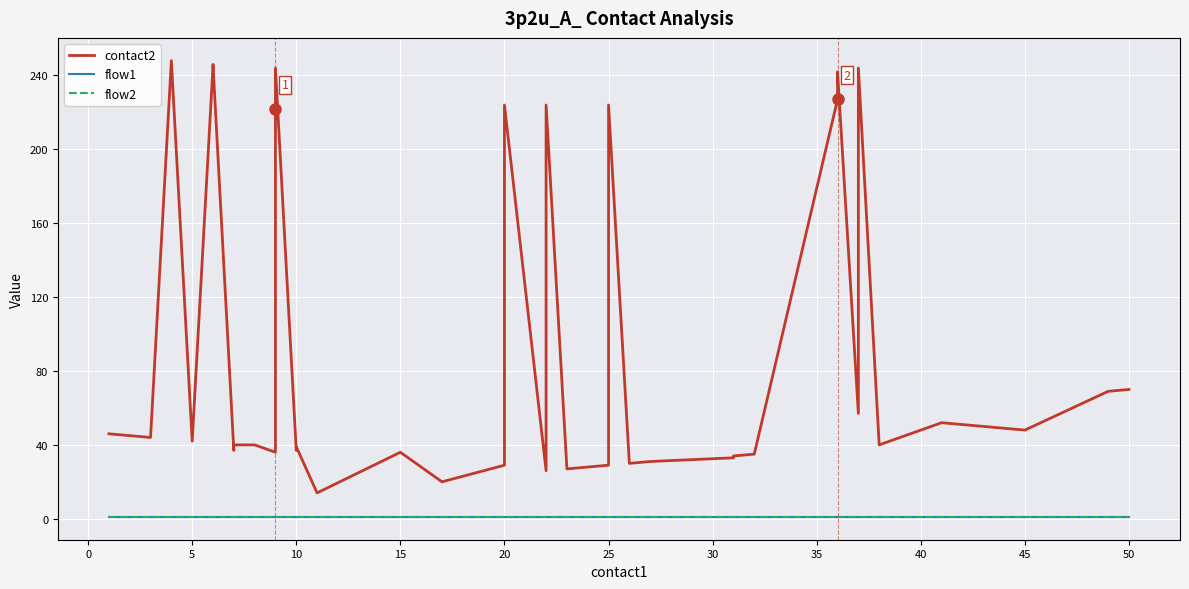

What is the sum of the flow1 values at 50 and 15?

2